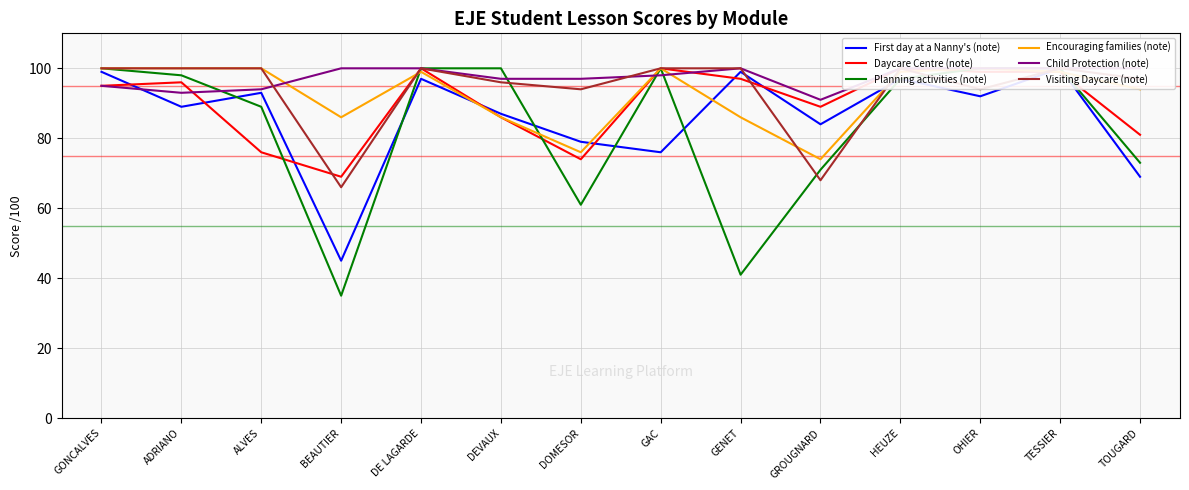

Between which two adjacent categories do Encouraging families (note) and Planning activities (note) first intersect?

BEAUTIER and DE LAGARDE